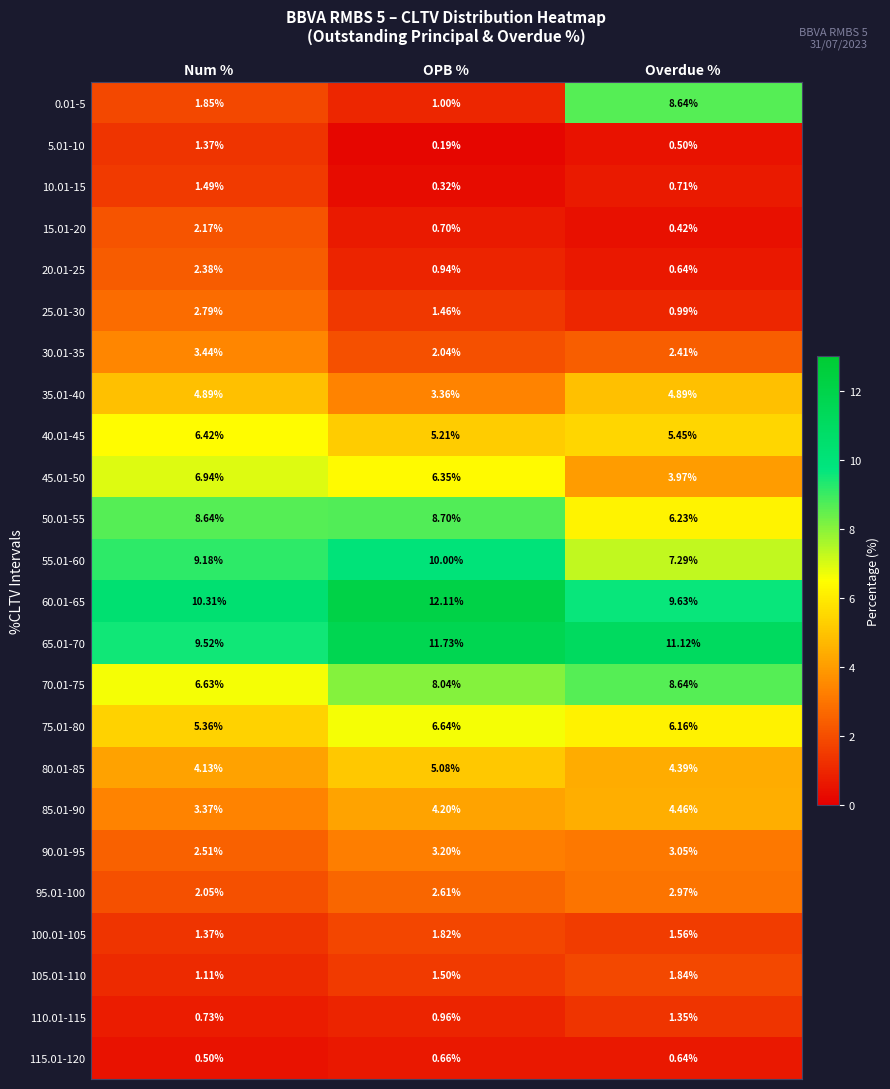

Which series has the widest spread of values?

0.01-5